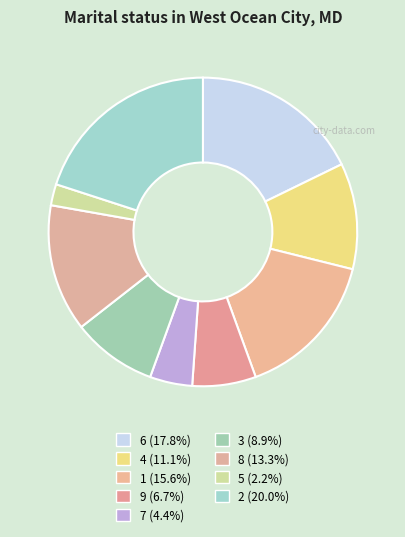

Approximately how many times larger is the value at 5 compared to 7?

0.5